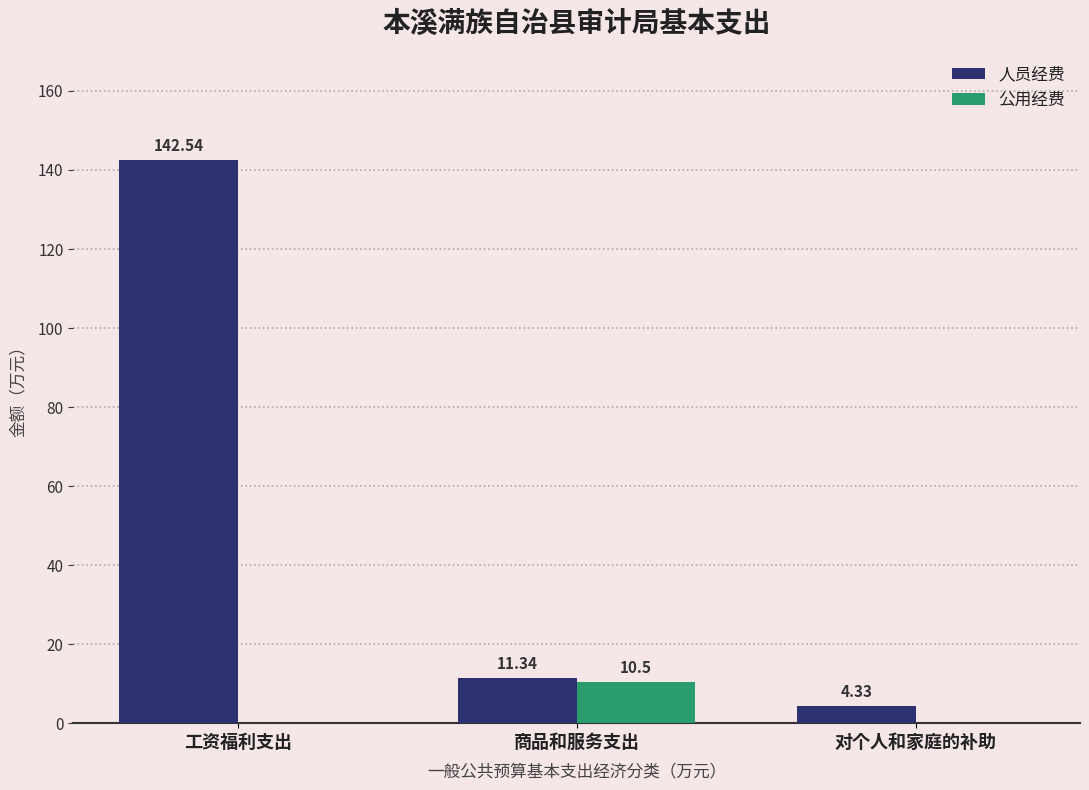

Between 商品和服务支出 and 对个人和家庭的补助, which series saw the biggest shift?

公用经费